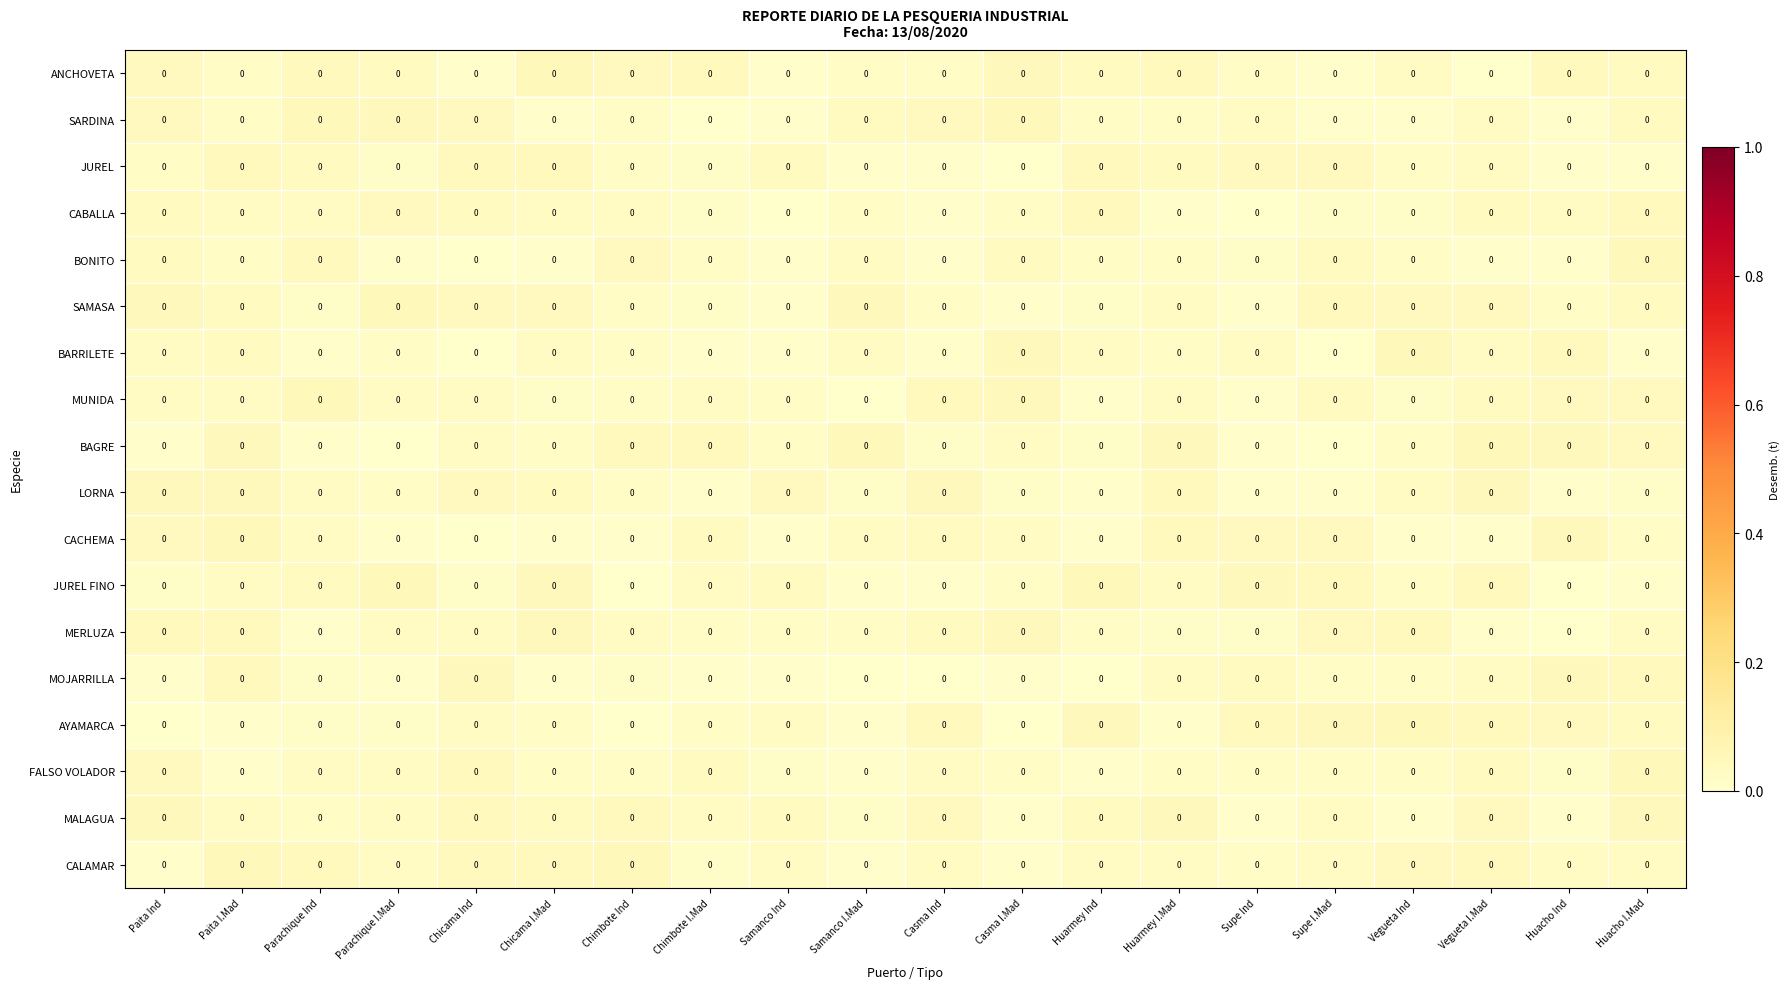

At which category is the sum across all series the highest?

Paita I.Mad